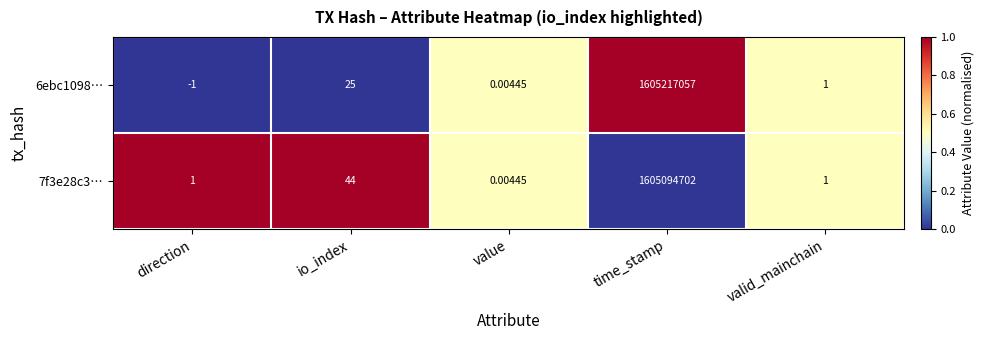

At which category is the sum across all series the highest?

time_stamp